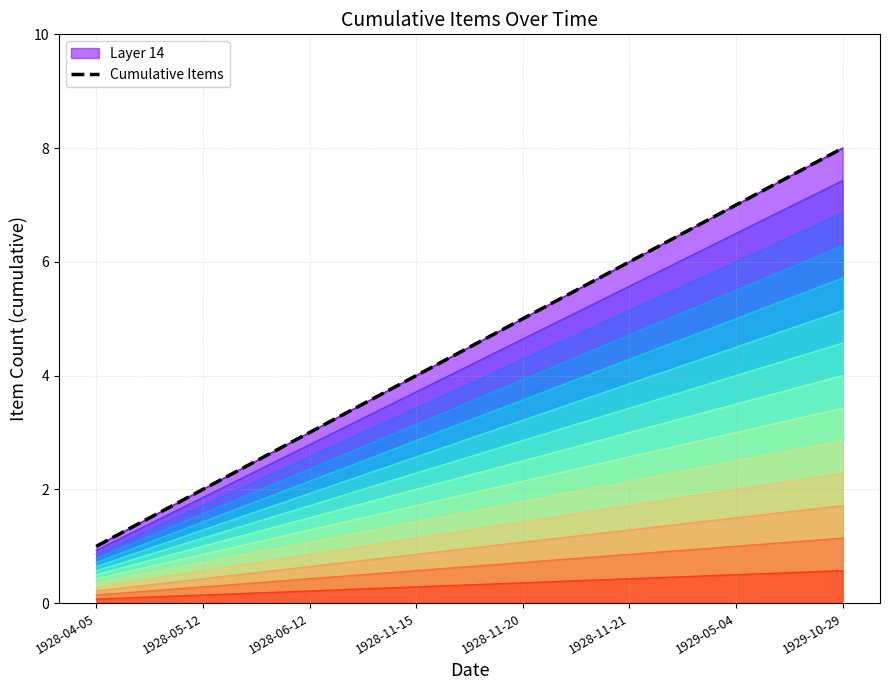

What is the label of the 7th point from the left?

1929-05-04